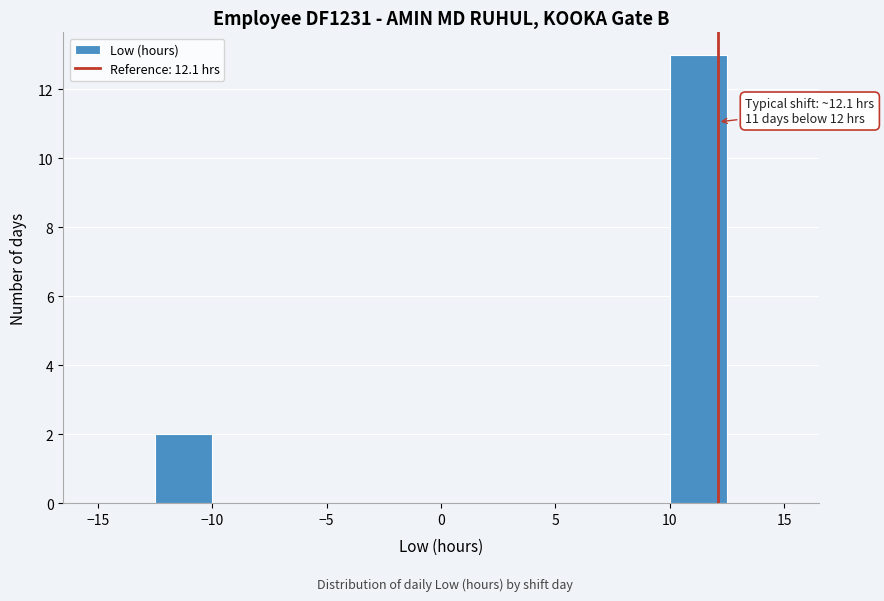

Over which range of the x-axis is the bar tallest?

10.0 to 12.5